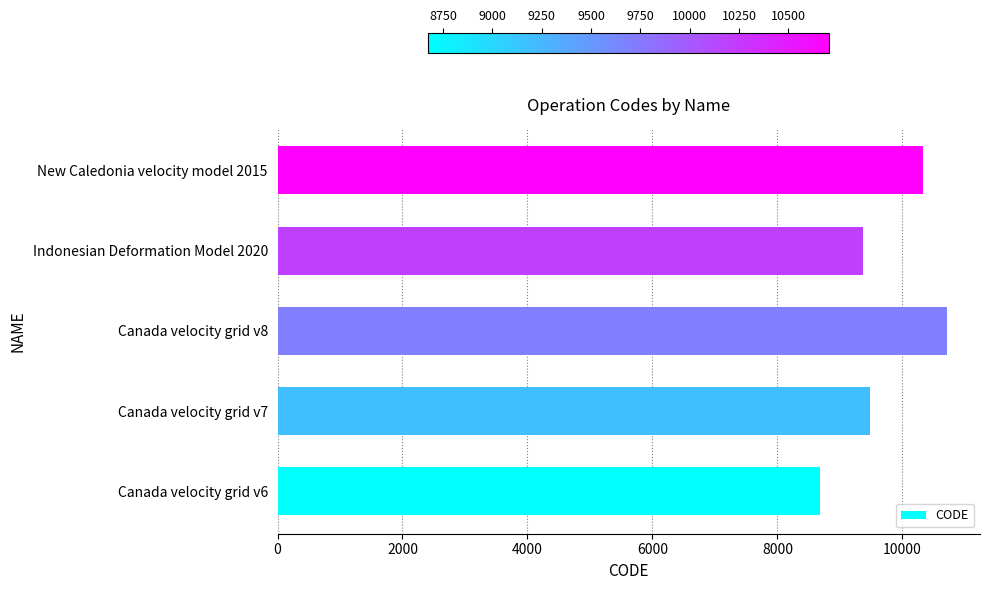

How many categories are shown in the chart?

5